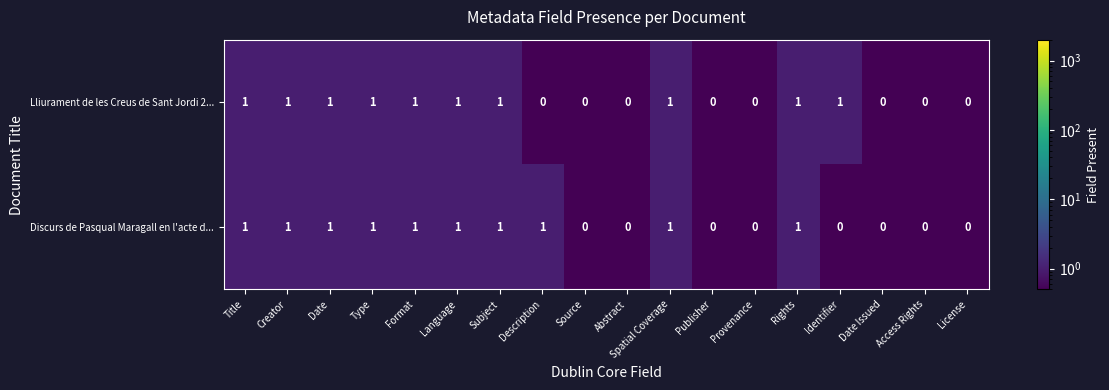

What is the sum of all Discurs de Pasqual Maragall en l'acte d... values?

10